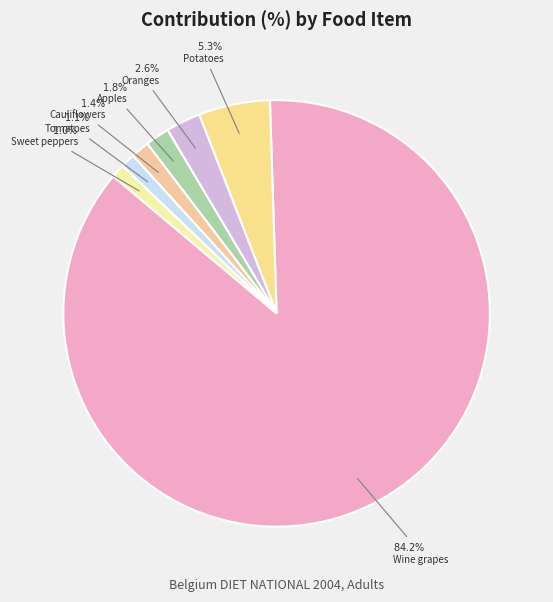

How many segments does this pie chart have?

7